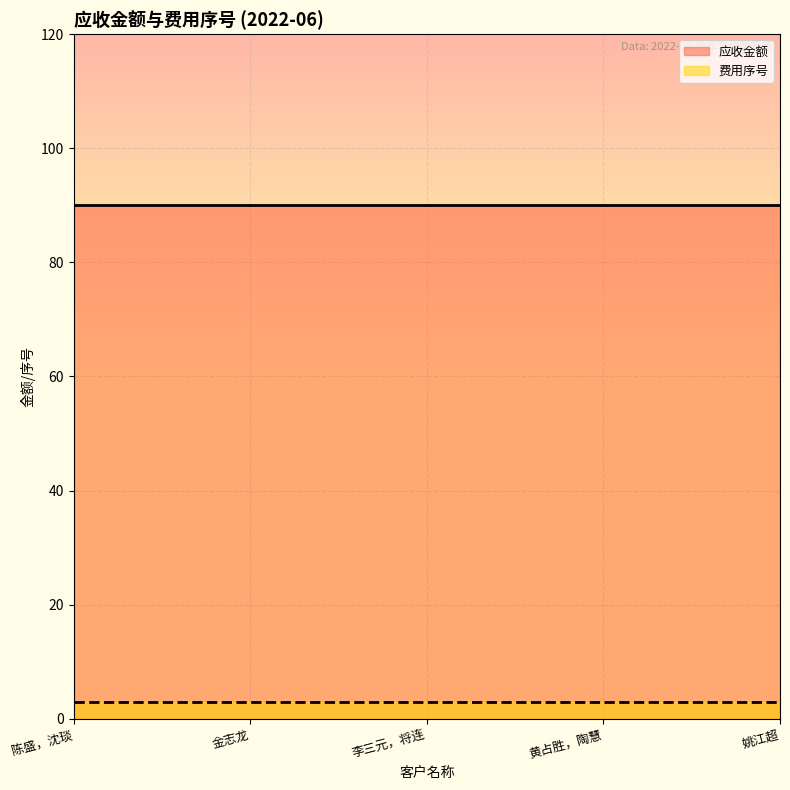

What position from the right is 陈盛，沈琰?

5